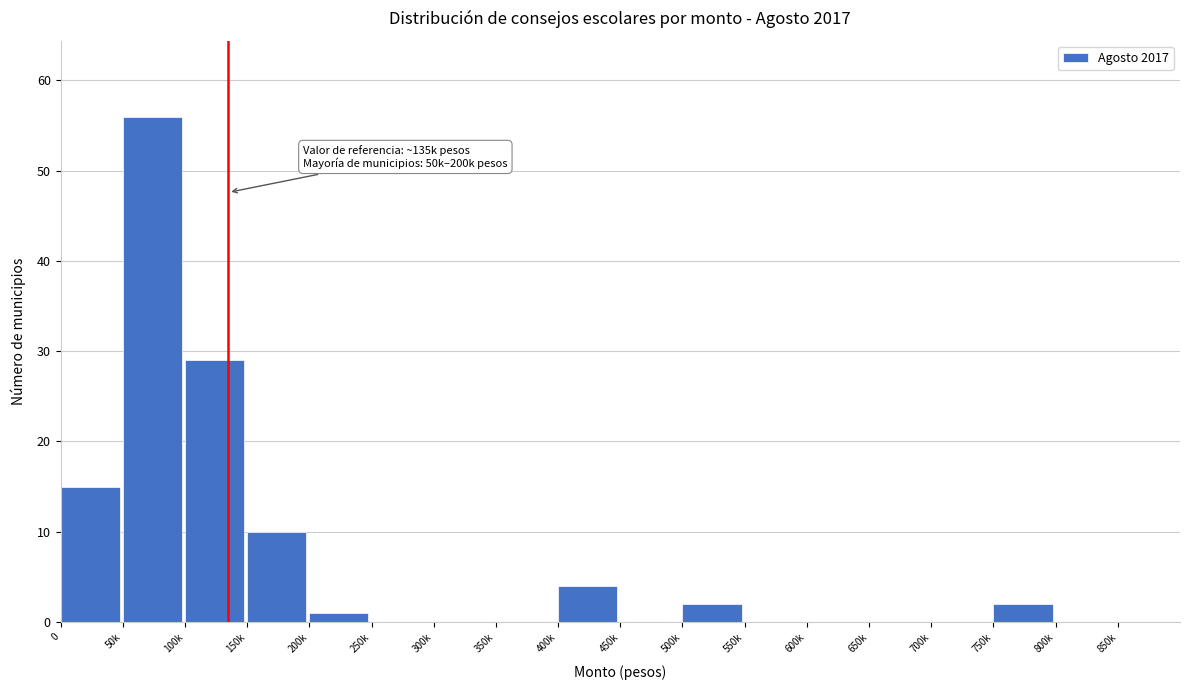

Reading left to right, transcribe all the data shown in this chart.

0=15	50k=56	100k=29	150k=10	200k=1	250k=0	300k=0	350k=0	400k=4	450k=0	500k=2	550k=0	600k=0	650k=0	700k=0	750k=2	800k=0